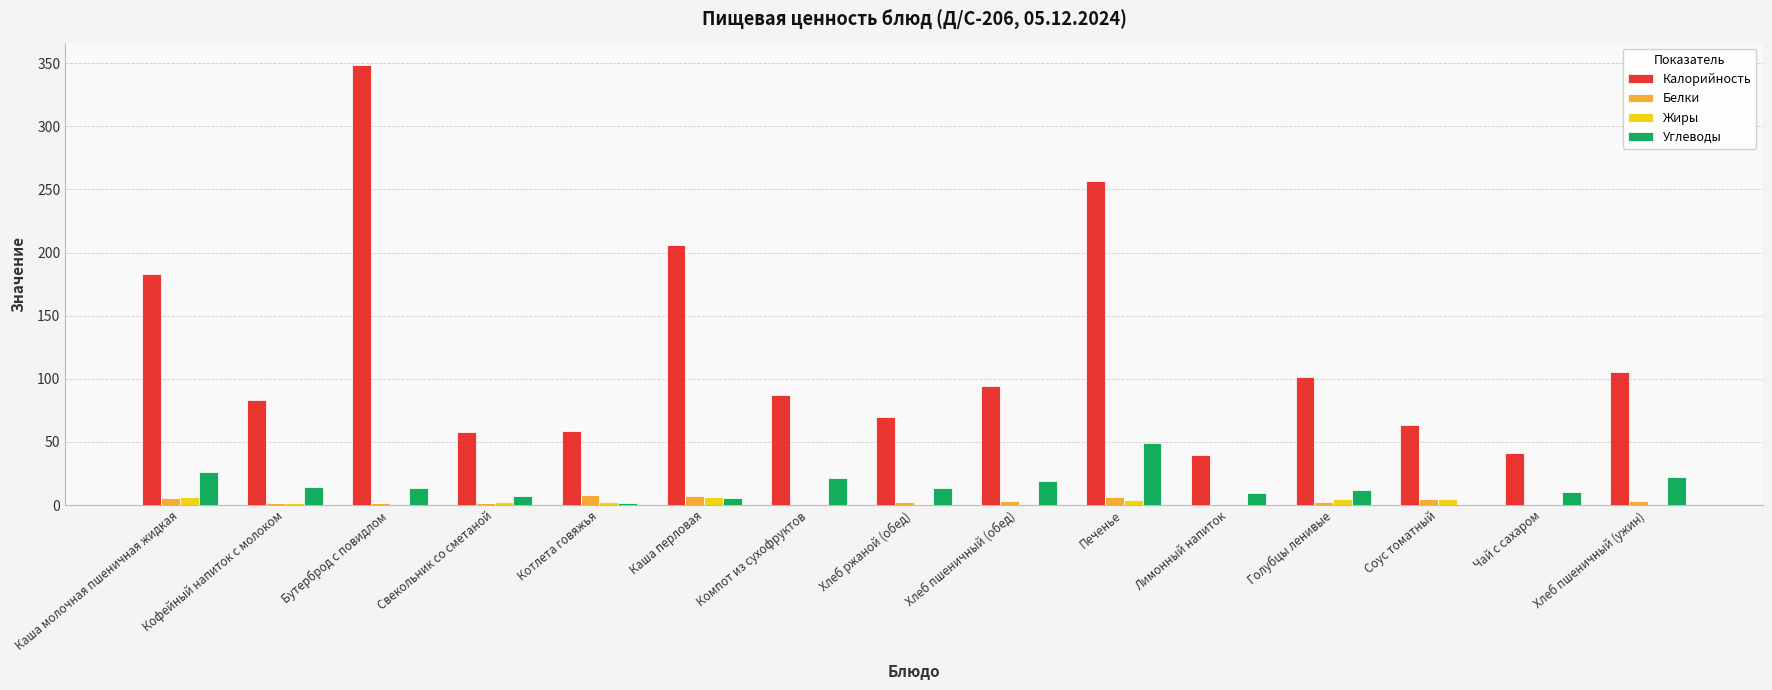

What is the difference between the Белки values at Хлеб ржаной (обед) and Свекольник со сметаной?

1.3